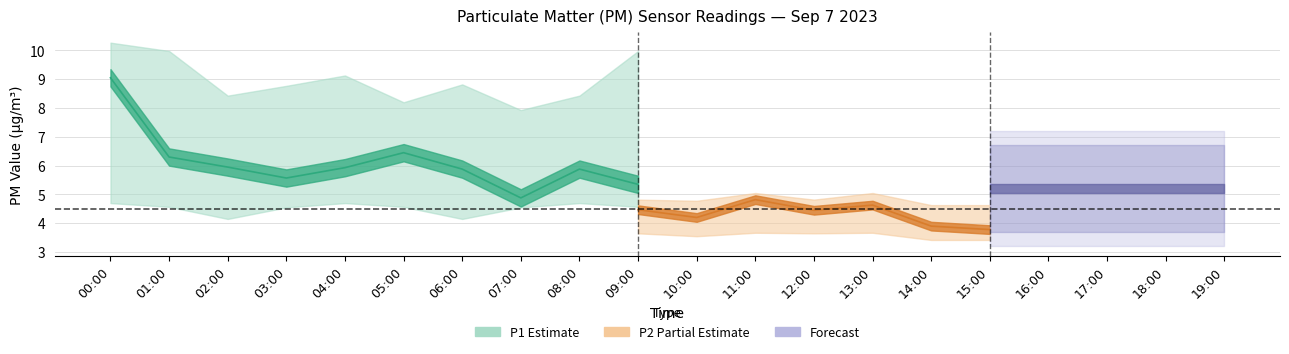

Where is the first local maximum for P1?

05:00